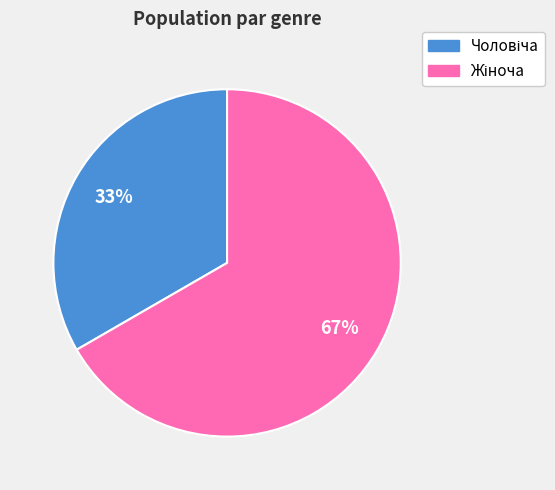

Is there any slice that represents more than half of the pie?

Yes